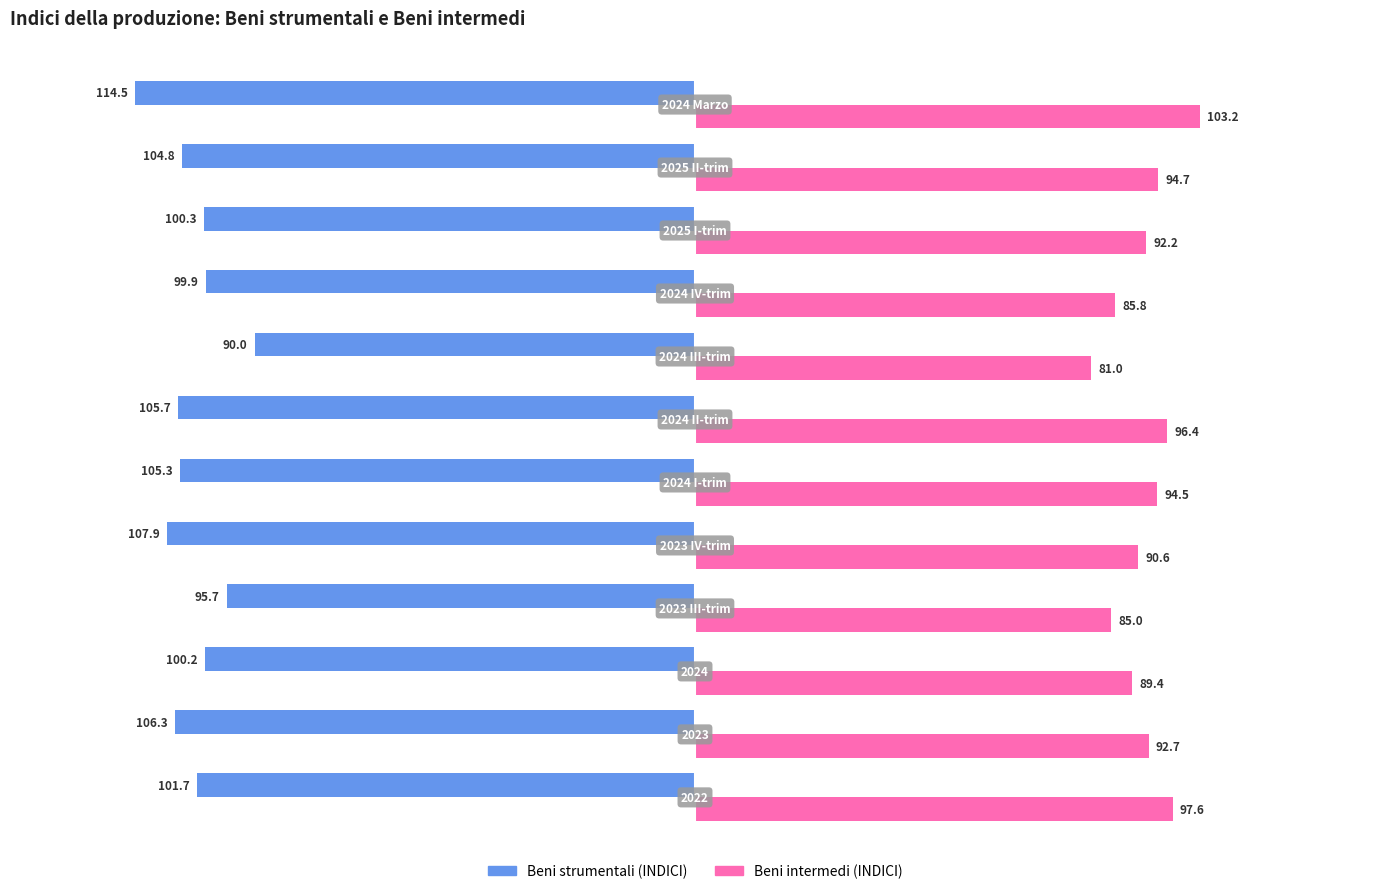

What are all the series names shown in the legend?

Beni strumentali (INDICI), Beni intermedi (INDICI)